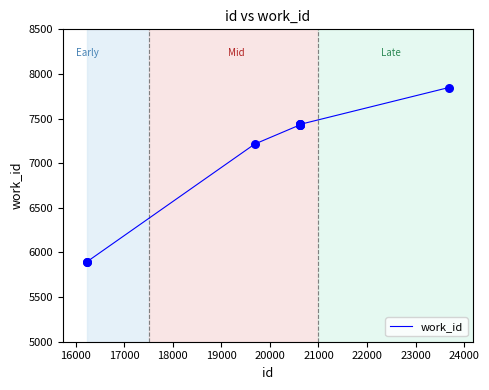

What is the smallest value displayed?

5898